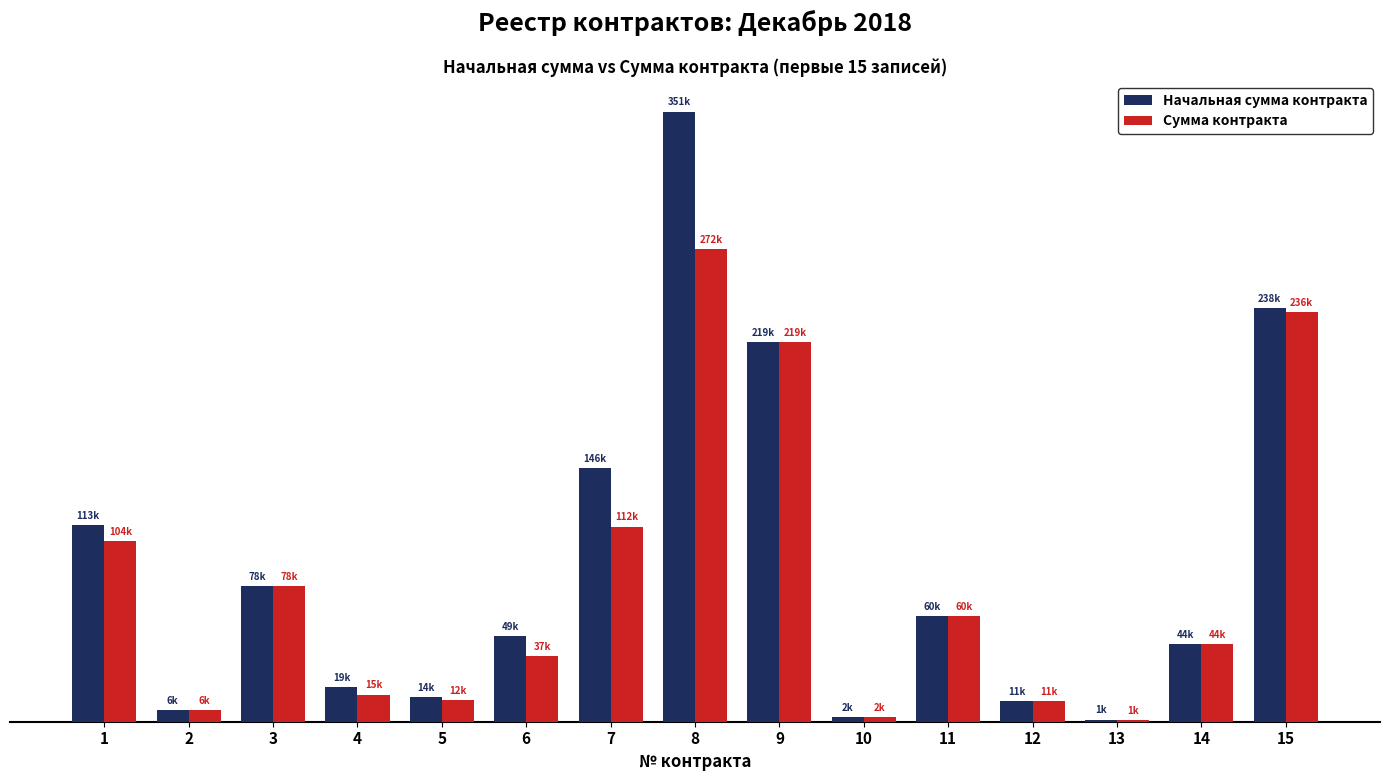

What is the lowest value of the Начальная сумма контракта series?

1260.0